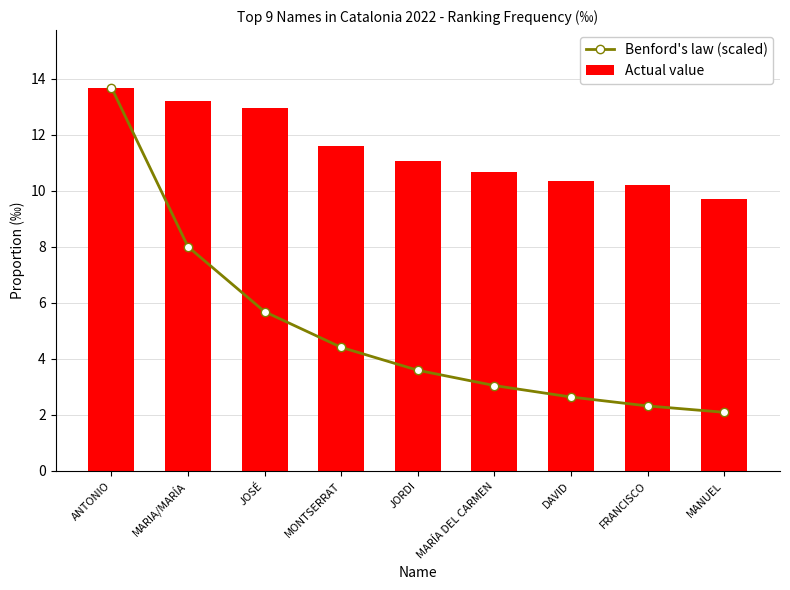

List the series in order of their peak value, lowest first.

Benford's law (scaled), Actual value